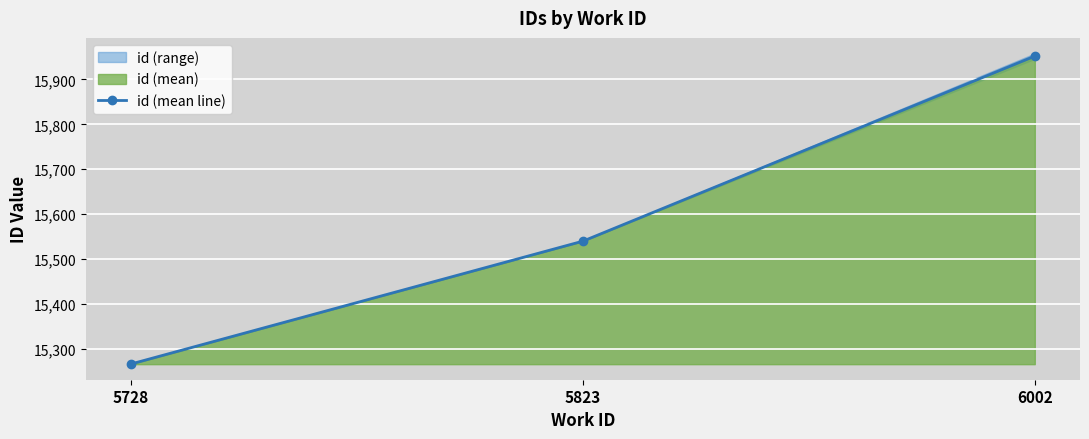

At which label does the data first exceed 15540?

6002